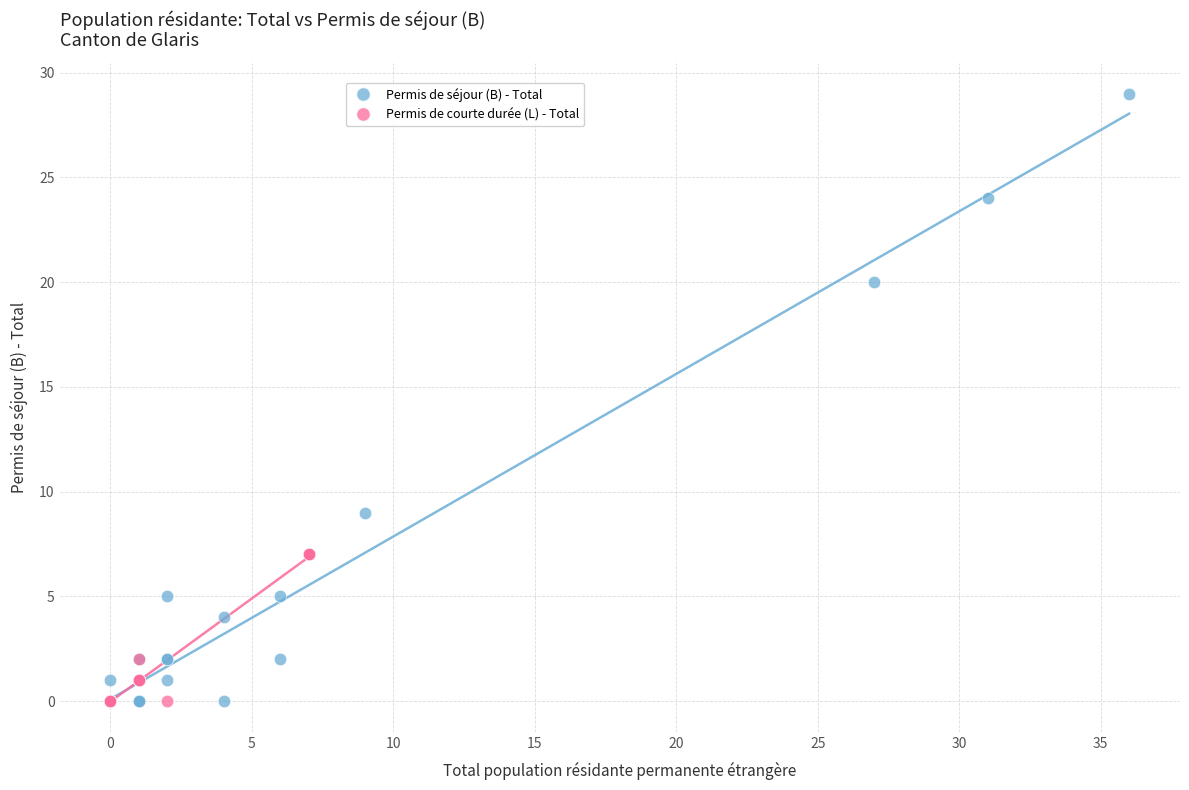

Which series contains the highest Y value?

Permis de séjour (B) - Total